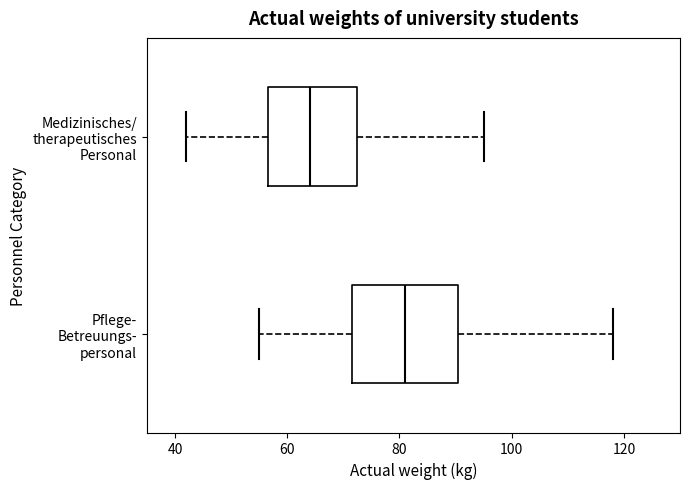

Reading bottom to top, read every box against the x-axis: the position of its median line, the range the box covers, and the ends of its whiskers. The values are not printed on the chart, so give them approximately, as read against the axis.

Pflege- Betreuungs- personal: median 82, box 72 to 90, whiskers 56 to 118
Medizinisches/ therapeutisches Personal: median 64, box 56 to 72, whiskers 42 to 96